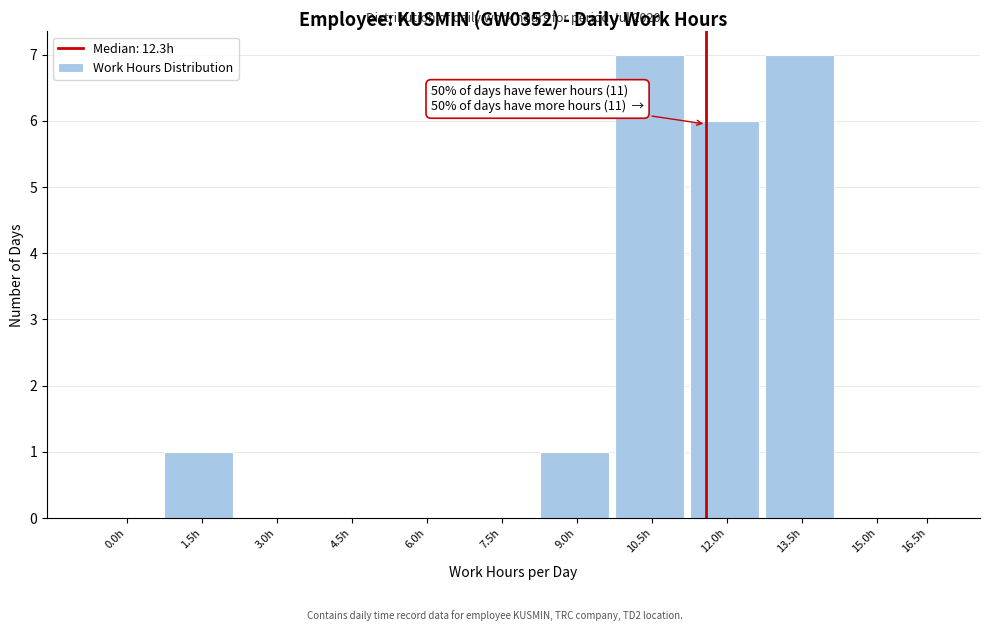

Reading left to right, transcribe all the data shown in this chart.

0.0h=0	1.5h=1	3.0h=0	4.5h=0	6.0h=0	7.5h=0	9.0h=1	10.5h=7	12.0h=6	13.5h=7	15.0h=0	16.5h=0